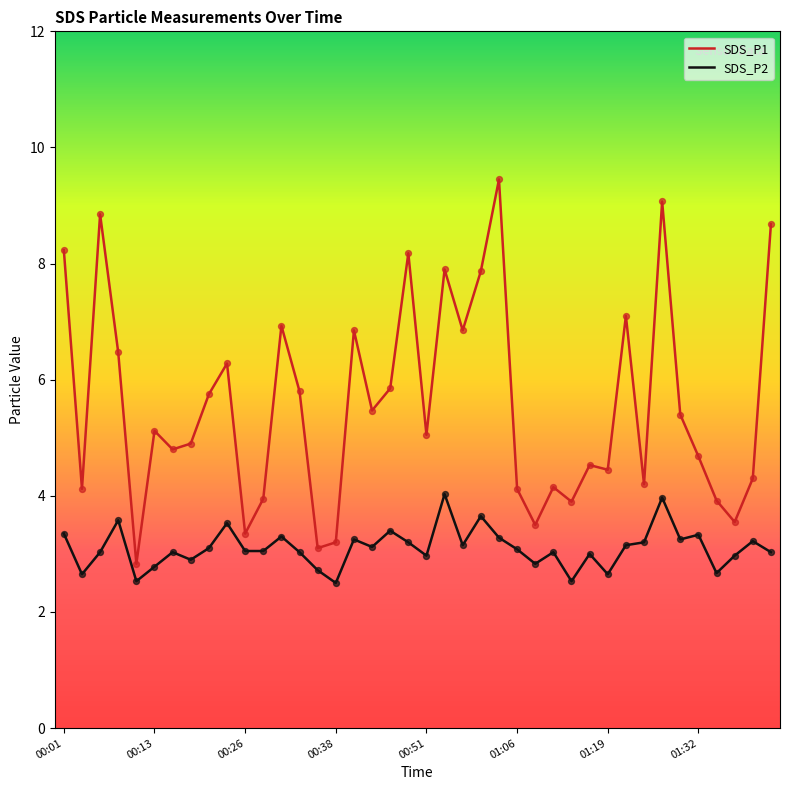

What are all the series names shown in the legend?

SDS_P1, SDS_P2